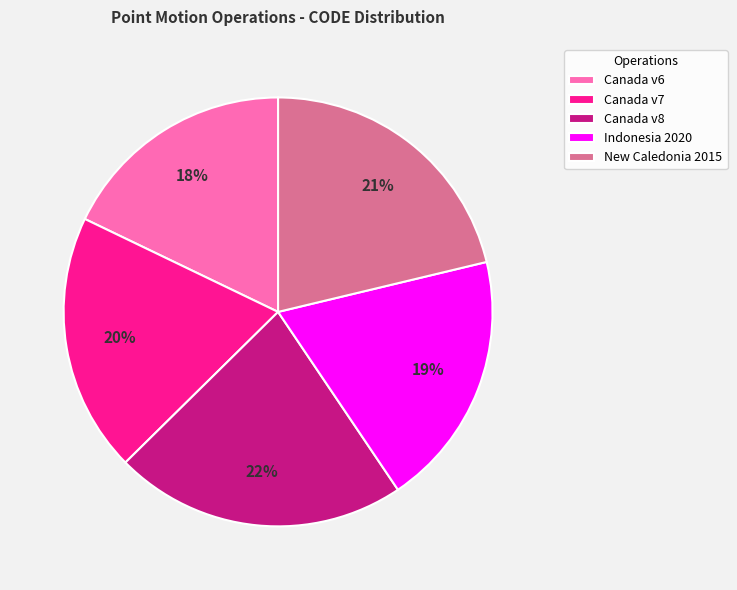

To the nearest percent, what percentage of the pie is Canada v6?

18%